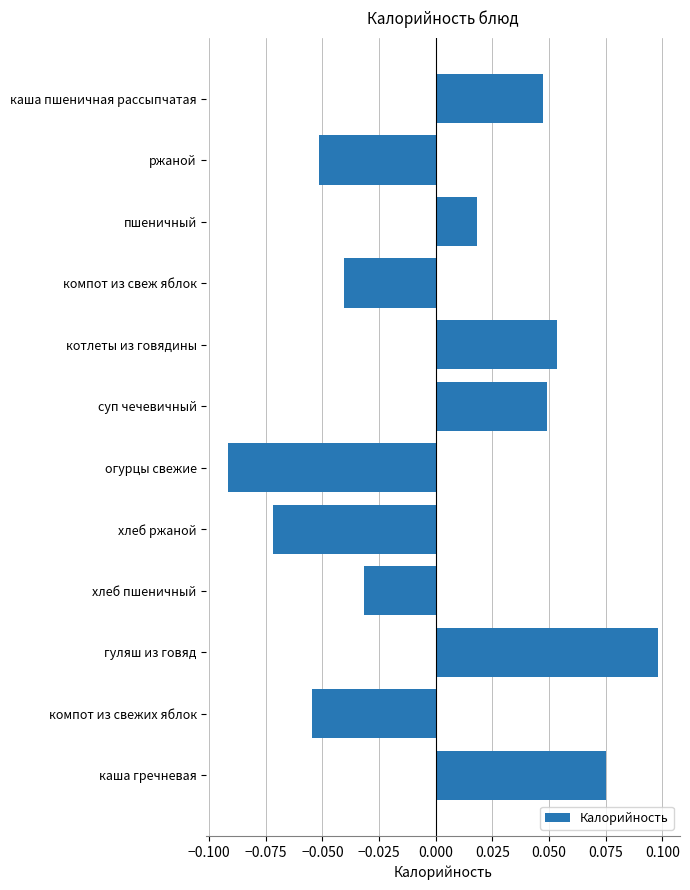

The chart shows a value of 0.1 at каша гречневая. True or false?

True